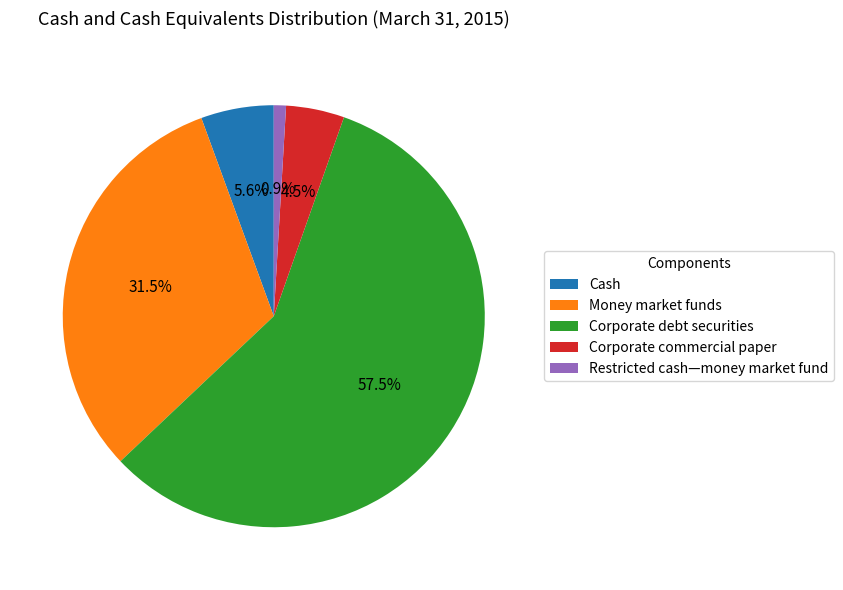

Is it true that Cash is 6% of the pie?

True